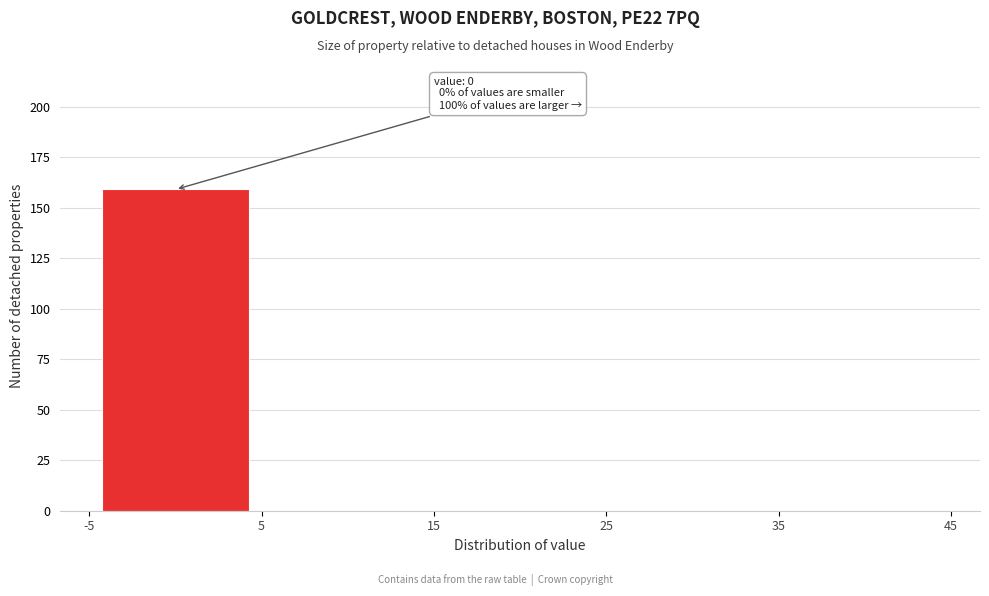

Which range on the x-axis has the tallest bar?

-5 to 5